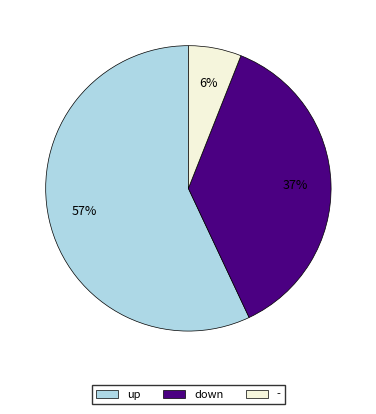

How many segments does this pie chart have?

3